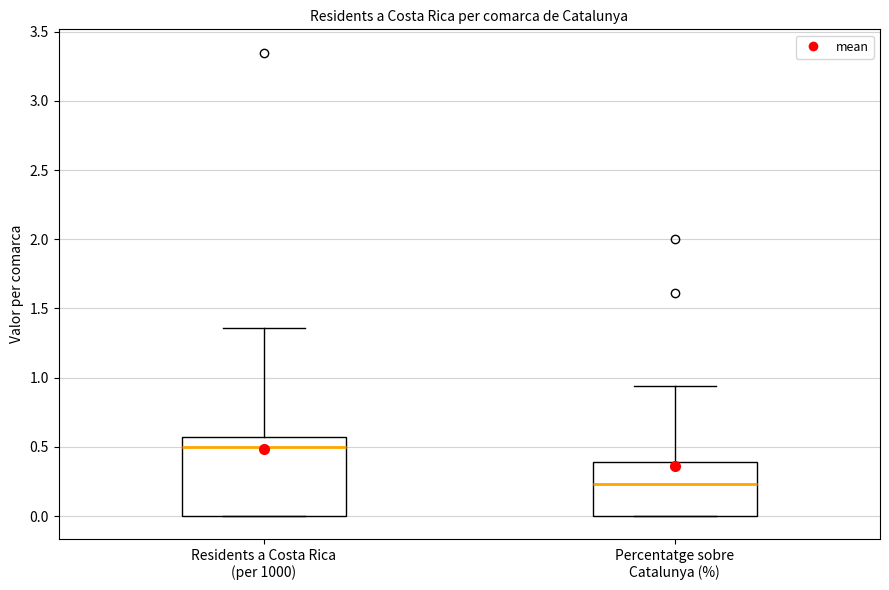

Reading left to right, read every box against the y-axis: the position of its median line, the range the box covers, and the ends of its whiskers. The values are not printed on the chart, so give them approximately, as read against the axis.

Residents a Costa Rica (per 1000): median 0.50, box 0.00 to 0.55, whiskers 0.00 to 1.35
Percentatge sobre Catalunya (%): median 0.25, box 0.00 to 0.40, whiskers 0.00 to 0.95